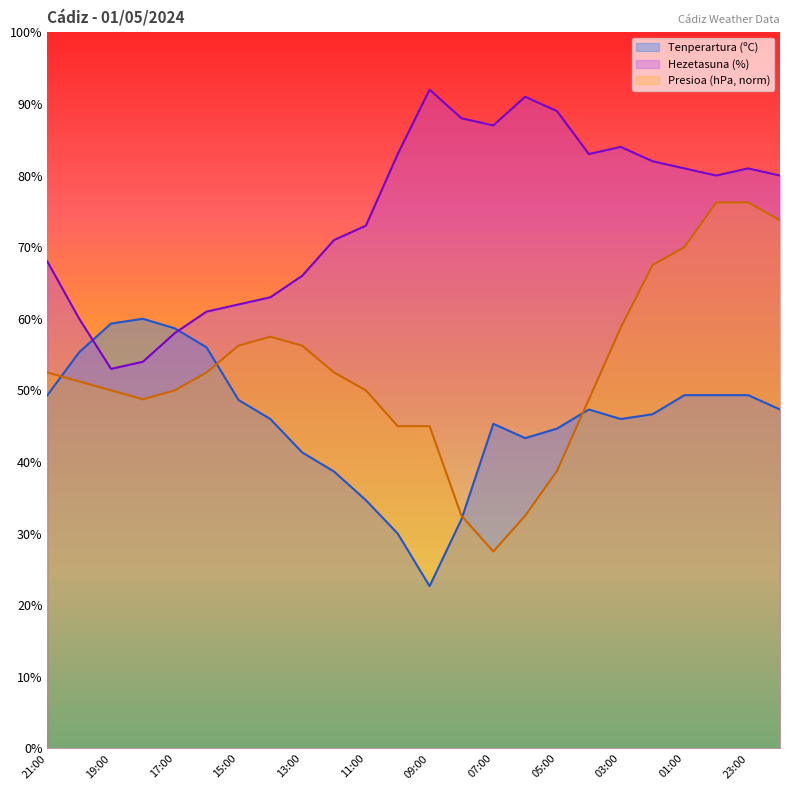

The value of Tenperartura (ºC) at 14:00 is 46.0. True or false?

True